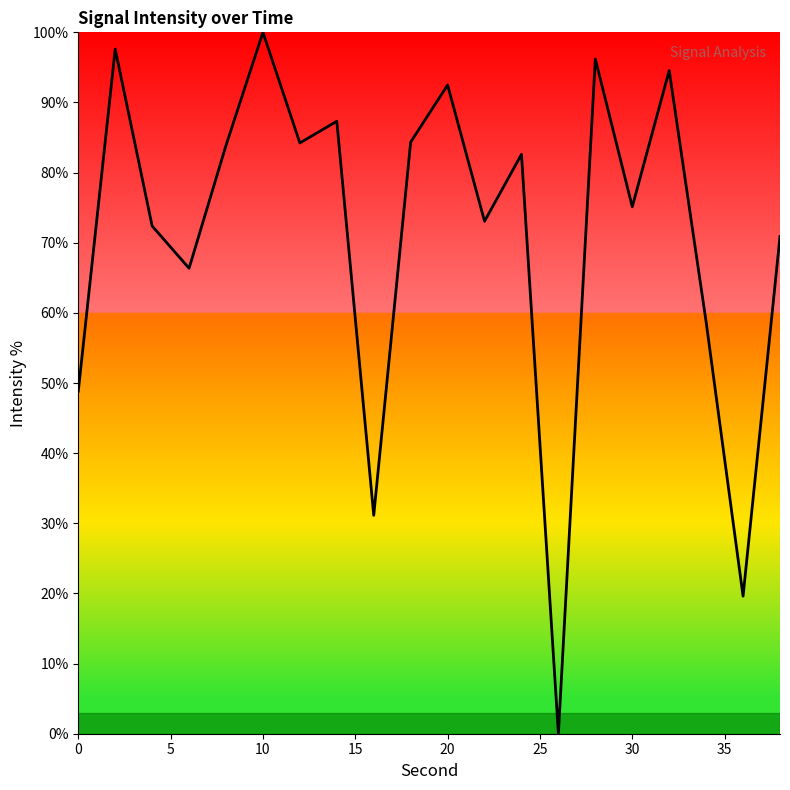

What is the greatest value displayed?

100.0